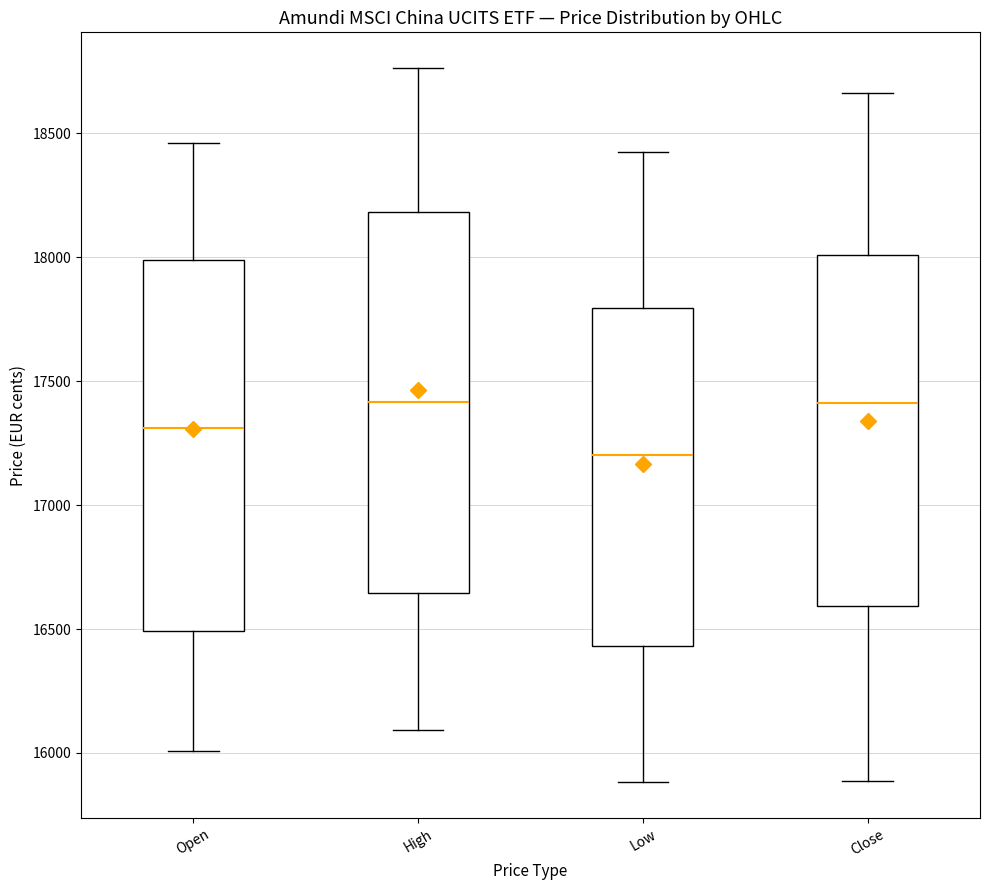

Reading left to right, read every box against the y-axis: the position of its median line, the range the box covers, and the ends of its whiskers. The values are not printed on the chart, so give them approximately, as read against the axis.

Open: median 17300, box 16500 to 18000, whiskers 16000 to 18450
High: median 17400, box 16650 to 18200, whiskers 16100 to 18750
Low: median 17200, box 16450 to 17800, whiskers 15900 to 18450
Close: median 17400, box 16600 to 18000, whiskers 15900 to 18650